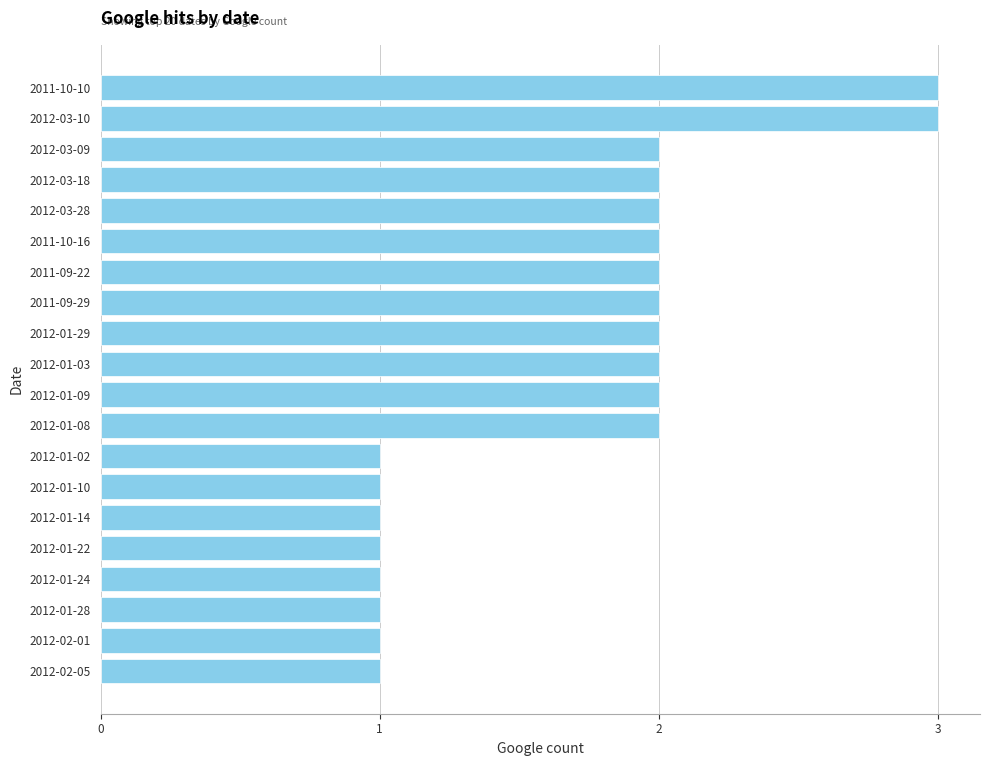

What is the sum of the values at 2011-09-29 and 2011-09-22?

4